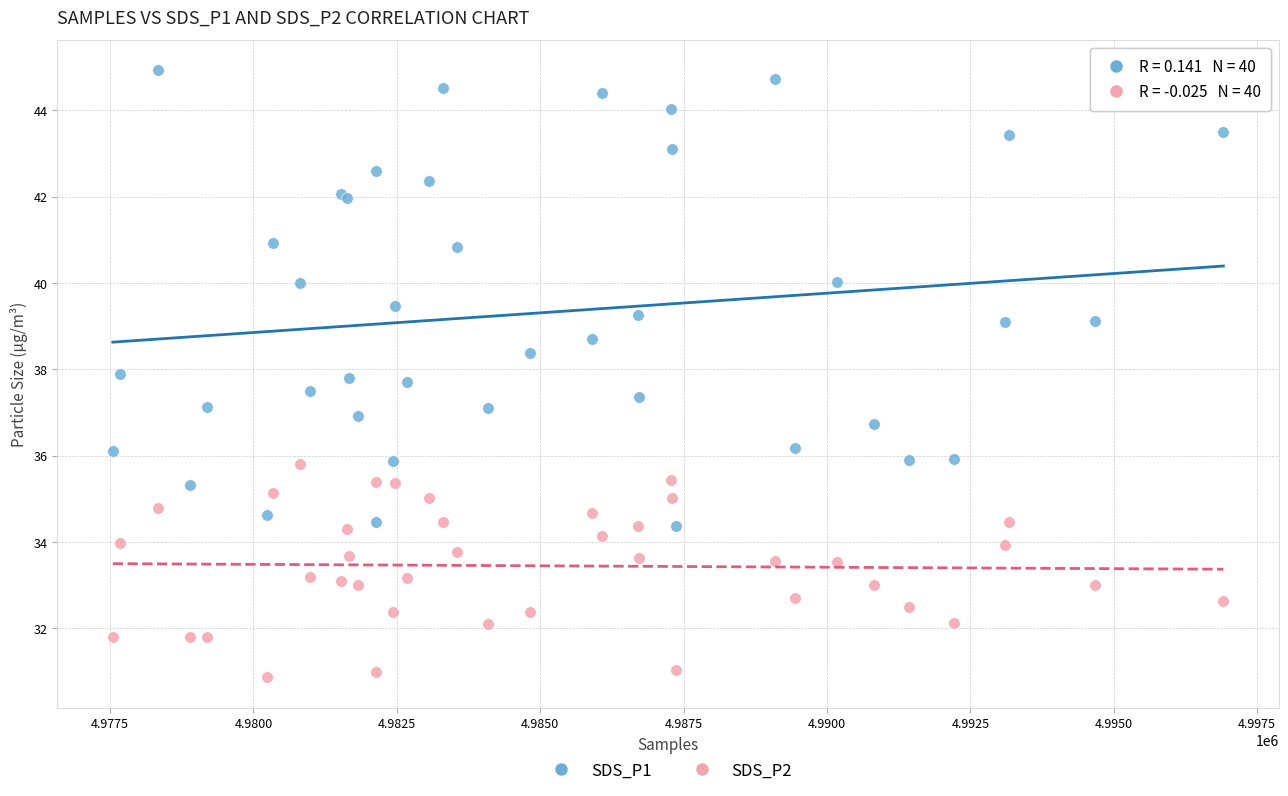

Which series contains the highest Y value?

SDS_P1